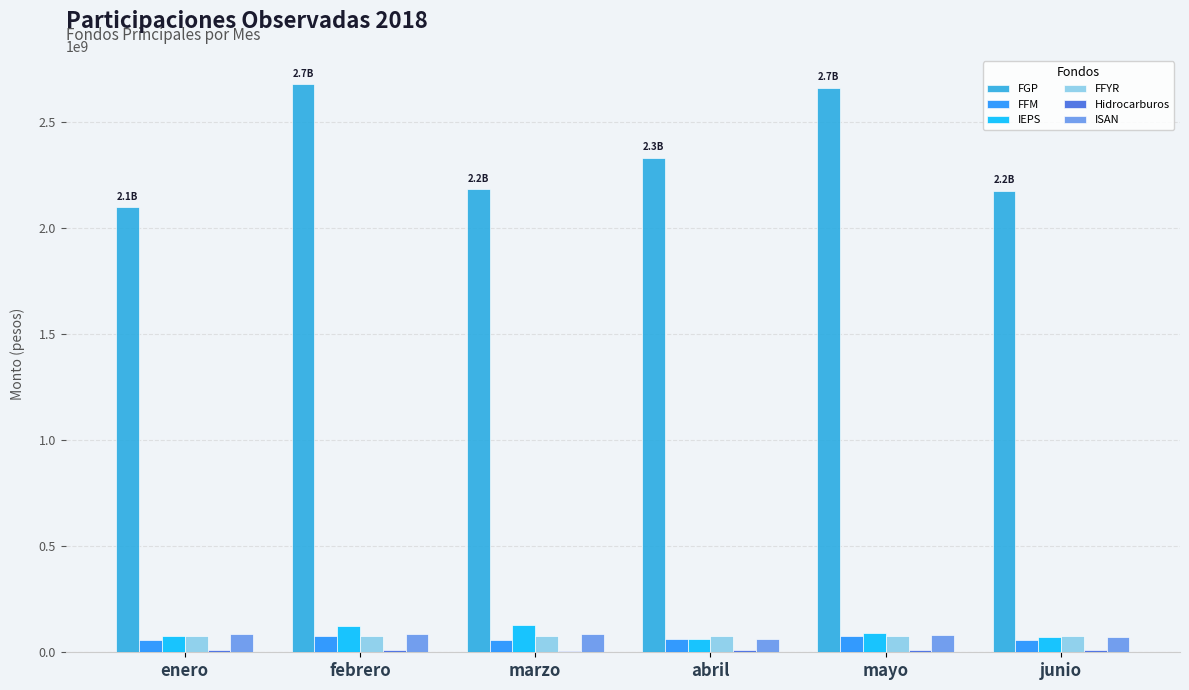

What is the total value across all series at febrero?

3051773855.0